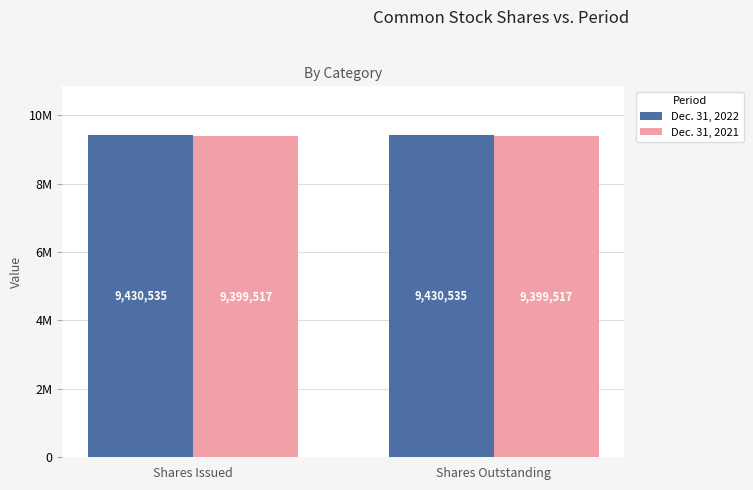

What is the sum of the Dec. 31, 2021 values at Shares Issued and Shares Outstanding?

18799034